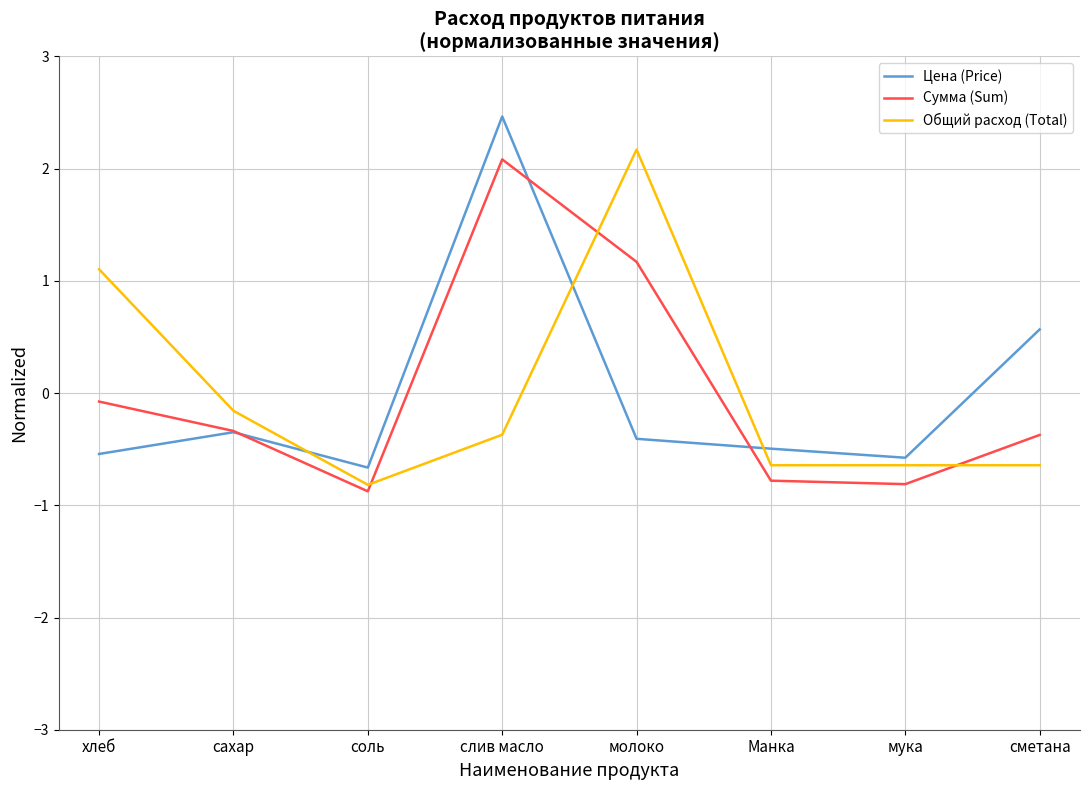

Which series has the widest spread of values?

Цена (Price)